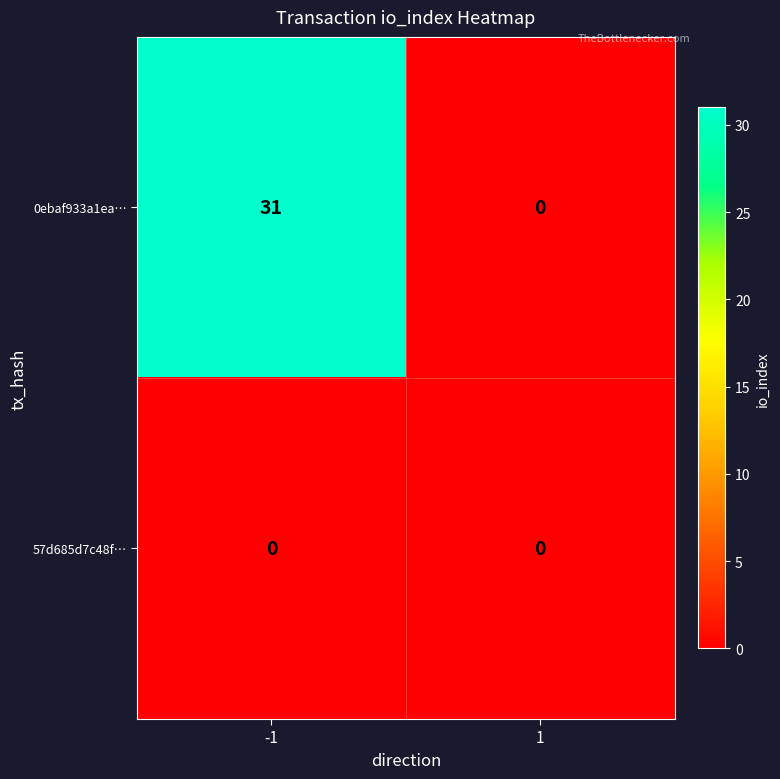

Which series has the widest spread of values?

0ebaf933a1ea…